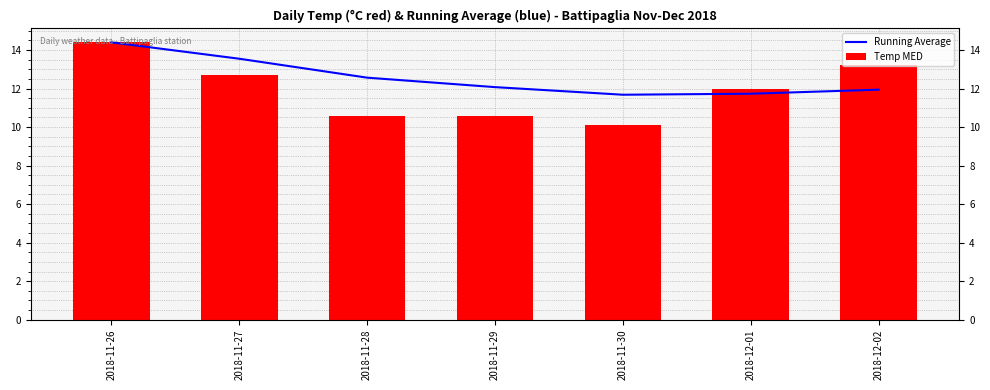

Reading right to left, extract all data points from this chart.

Running Average: 11.9	11.7	11.7	12.1	12.6	13.6	14.4
Temp MED: 13.2	12.0	10.1	10.6	10.6	12.7	14.4